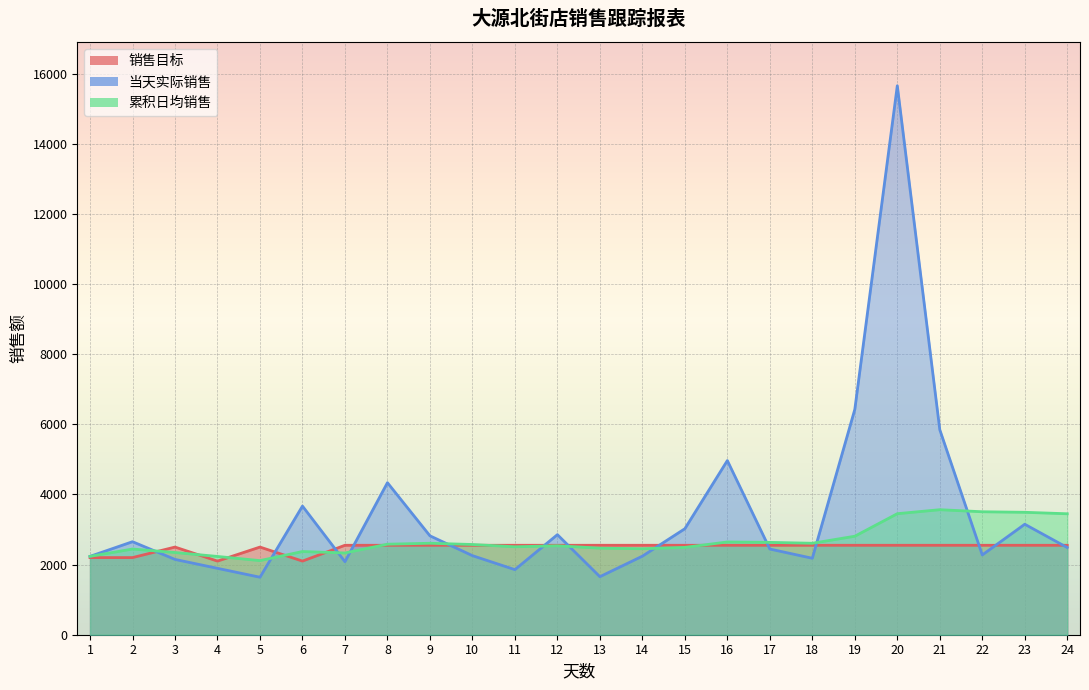

Which series has the largest total across all categories?

当天实际销售